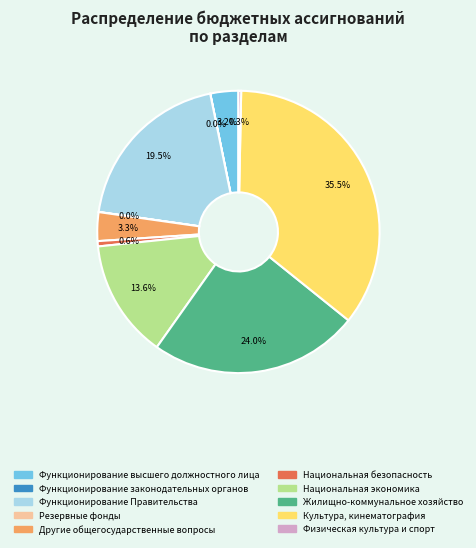

To the nearest percent, what is the average slice percentage?

10%